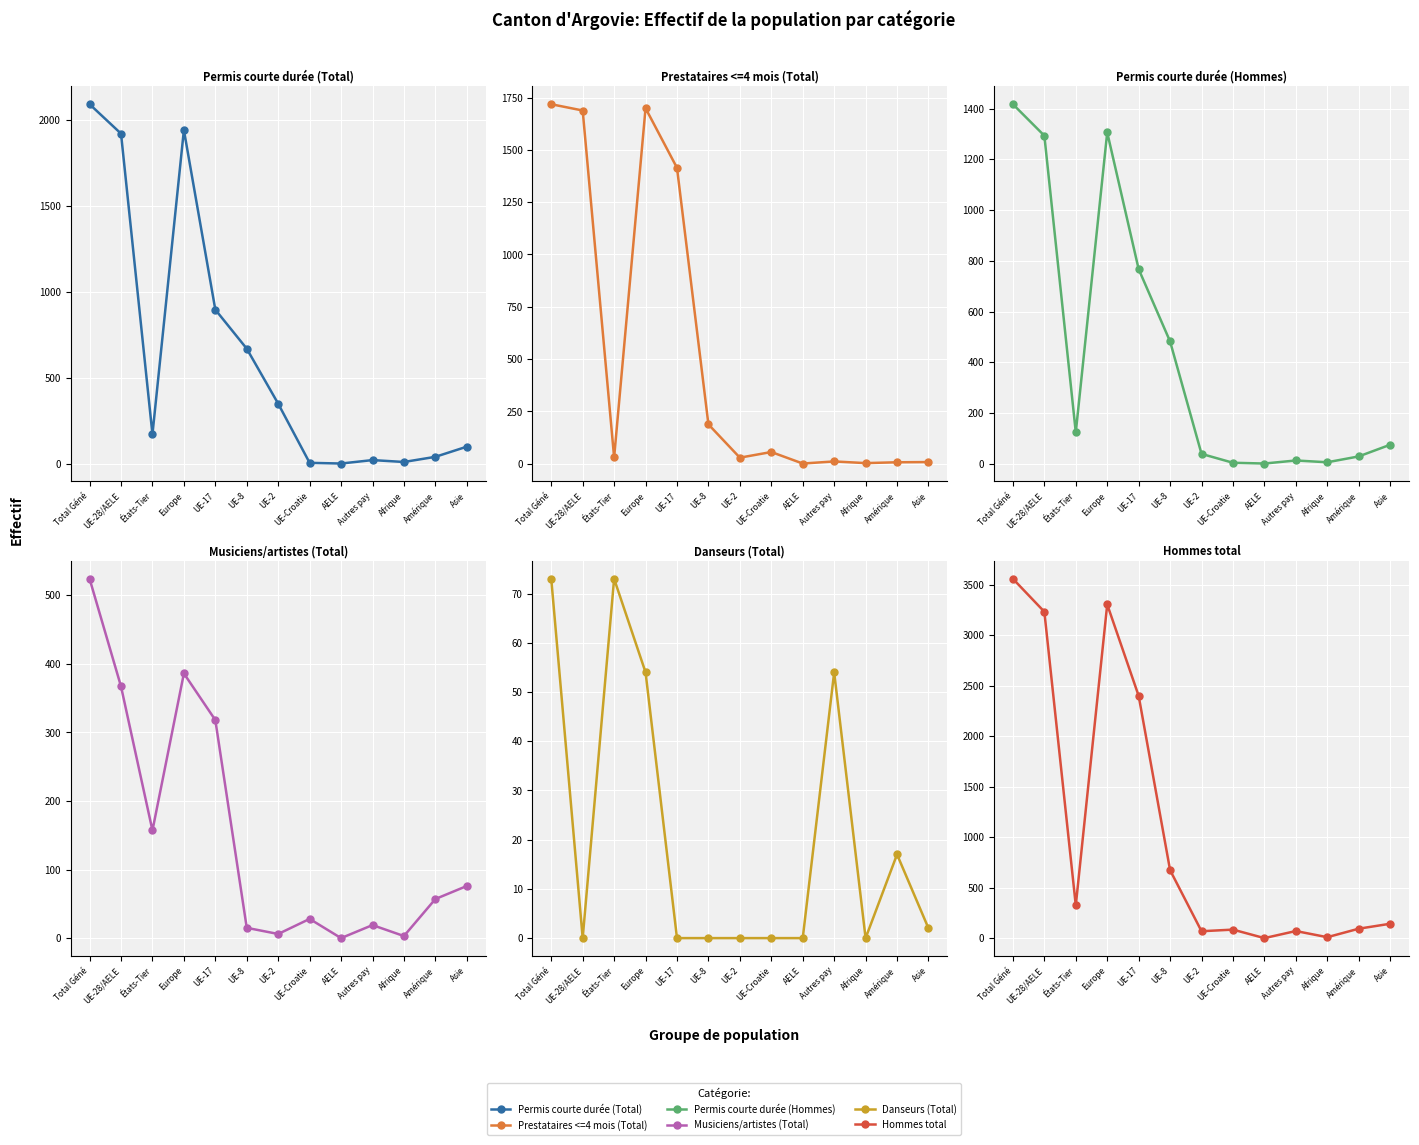

Reading left to right, what are all the values shown in this chart?

Permis courte durée (Total): Total Géné=2091	UE-28/AELE=1920	États-Tier=171	Europe=1941	UE-17=896	UE-8=669	UE-2=349	UE-Croatie=5	AELE=1	Autres pay=21	Afrique=10	Amérique=40	Asie=99
Prestataires <=4 mois (Total): Total Géné=1718	UE-28/AELE=1688	États-Tier=30	Europe=1699	UE-17=1414	UE-8=188	UE-2=29	UE-Croatie=56	AELE=1	Autres pay=11	Afrique=3	Amérique=7	Asie=8
Permis courte durée (Hommes): Total Géné=1417	UE-28/AELE=1293	États-Tier=124	Europe=1306	UE-17=767	UE-8=482	UE-2=39	UE-Croatie=4	AELE=1	Autres pay=13	Afrique=6	Amérique=29	Asie=75
Musiciens/artistes (Total): Total Géné=524	UE-28/AELE=367	États-Tier=157	Europe=386	UE-17=318	UE-8=15	UE-2=6	UE-Croatie=28	AELE=0	Autres pay=19	Afrique=3	Amérique=57	Asie=76
Danseurs (Total): Total Géné=73	UE-28/AELE=0	États-Tier=73	Europe=54	UE-17=0	UE-8=0	UE-2=0	UE-Croatie=0	AELE=0	Autres pay=54	Afrique=0	Amérique=17	Asie=2
Hommes total: Total Géné=3557	UE-28/AELE=3231	États-Tier=326	Europe=3303	UE-17=2399	UE-8=674	UE-2=70	UE-Croatie=86	AELE=2	Autres pay=72	Afrique=11	Amérique=95	Asie=144